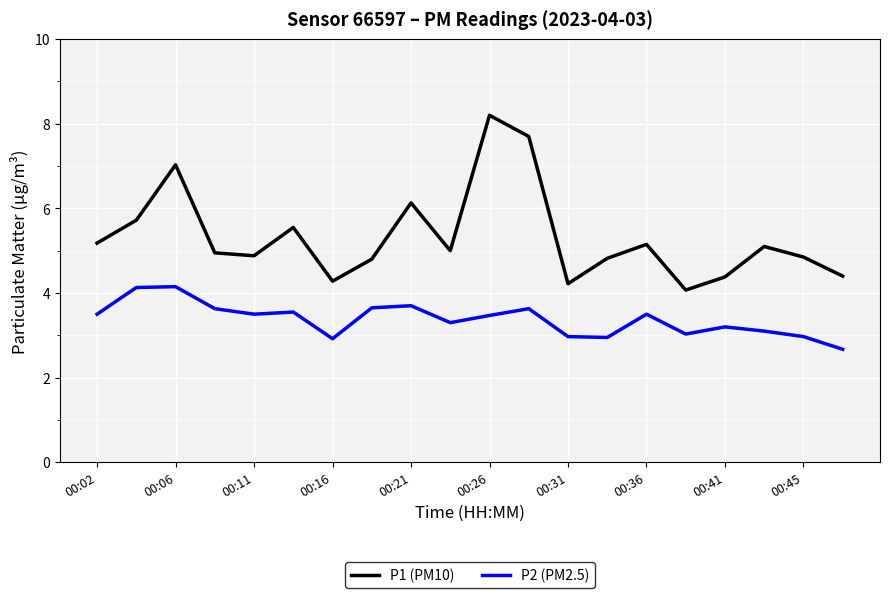

Rank the series by their average value, from highest to lowest.

P1 (PM10), P2 (PM2.5)